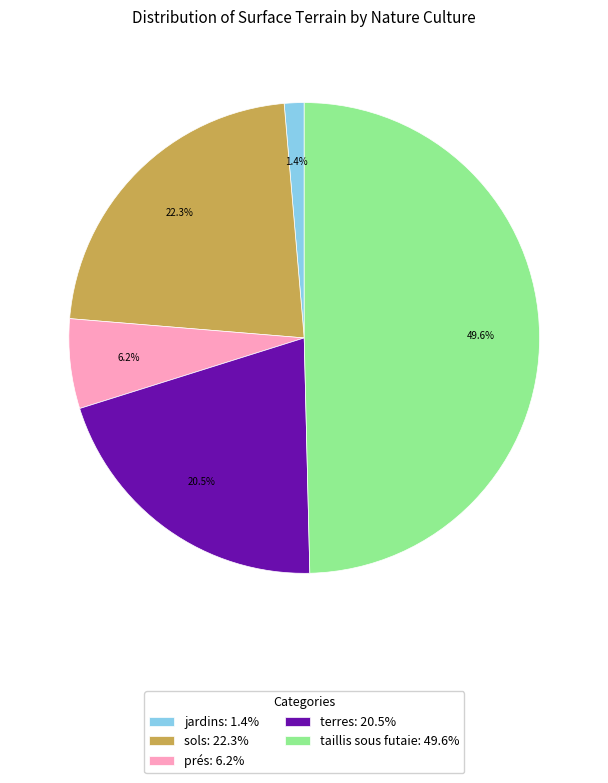

To the nearest percent, what portion does jardins represent?

1%